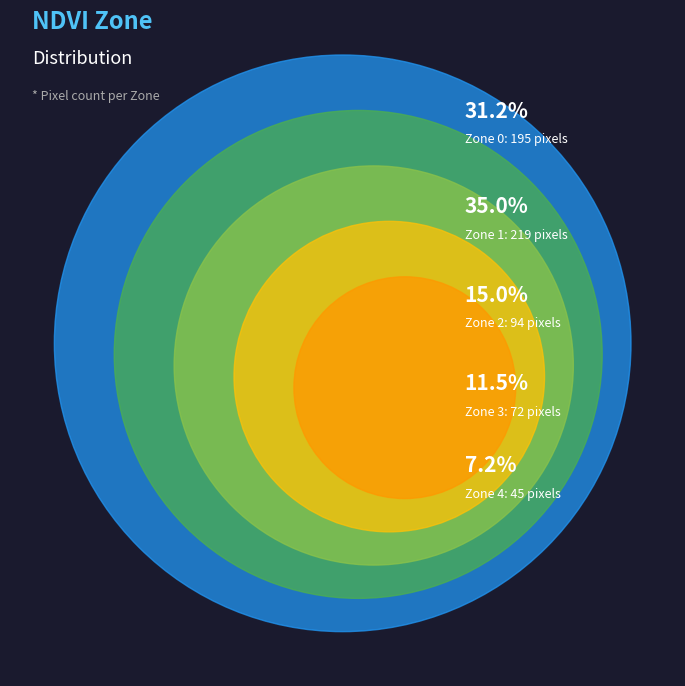

To the nearest percent, what is the average slice percentage?

20%